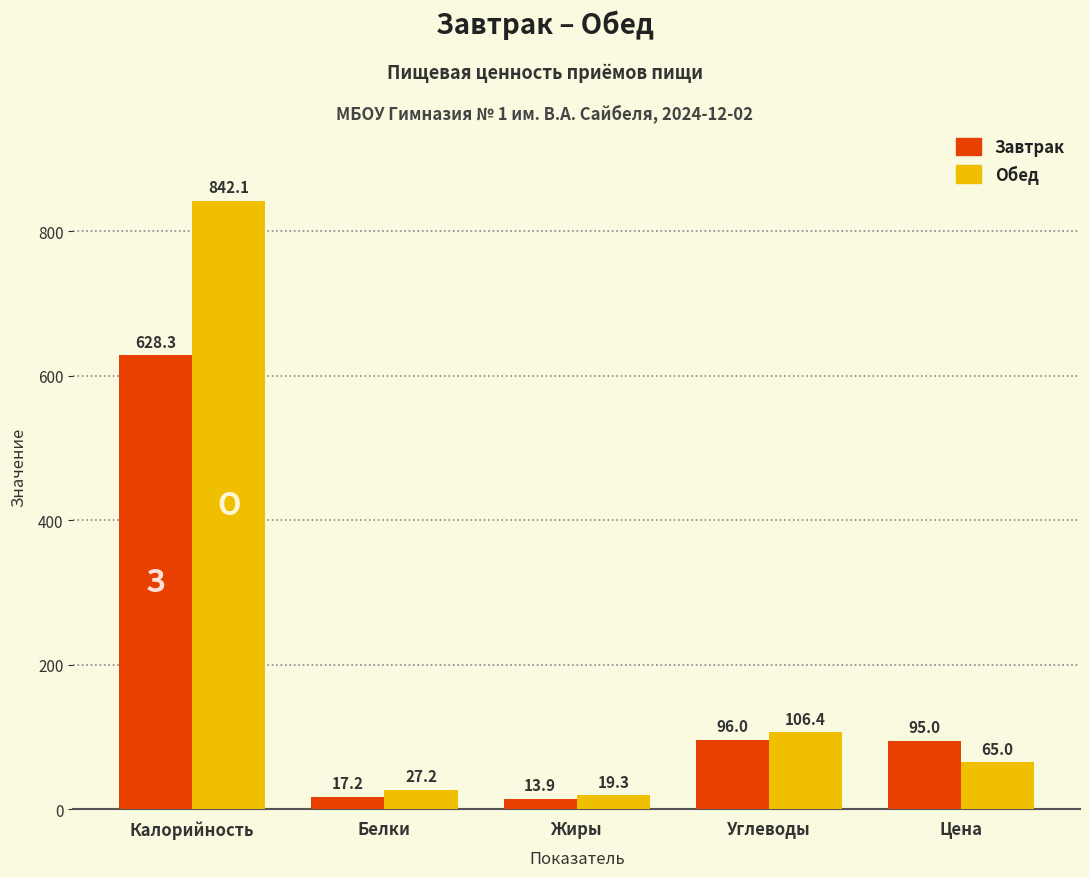

The Завтрак series shows 628.3 at Калорийность. True or false?

True